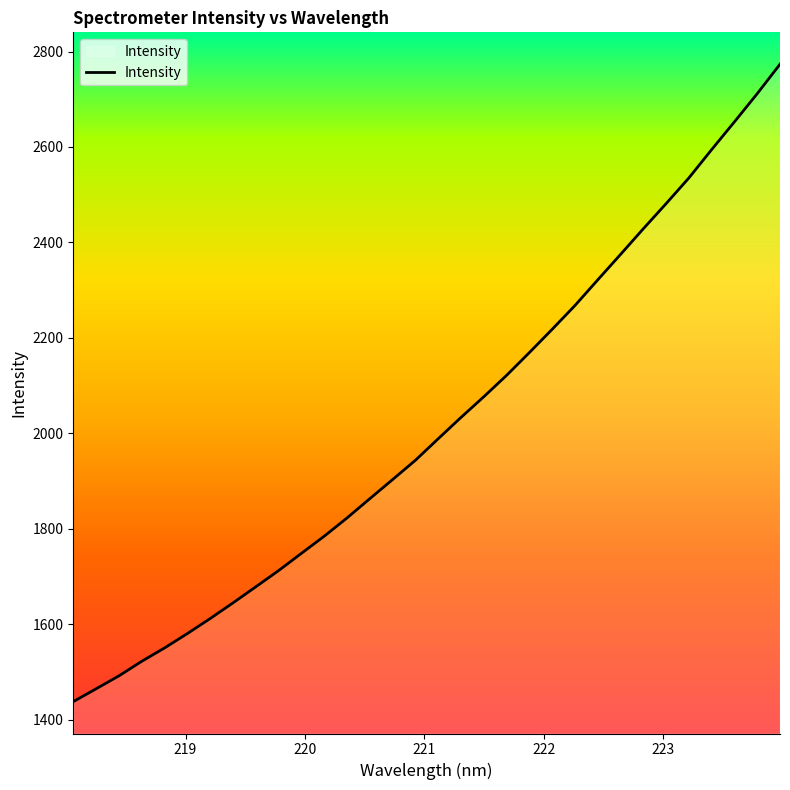

What is the smallest value displayed?

1438.1